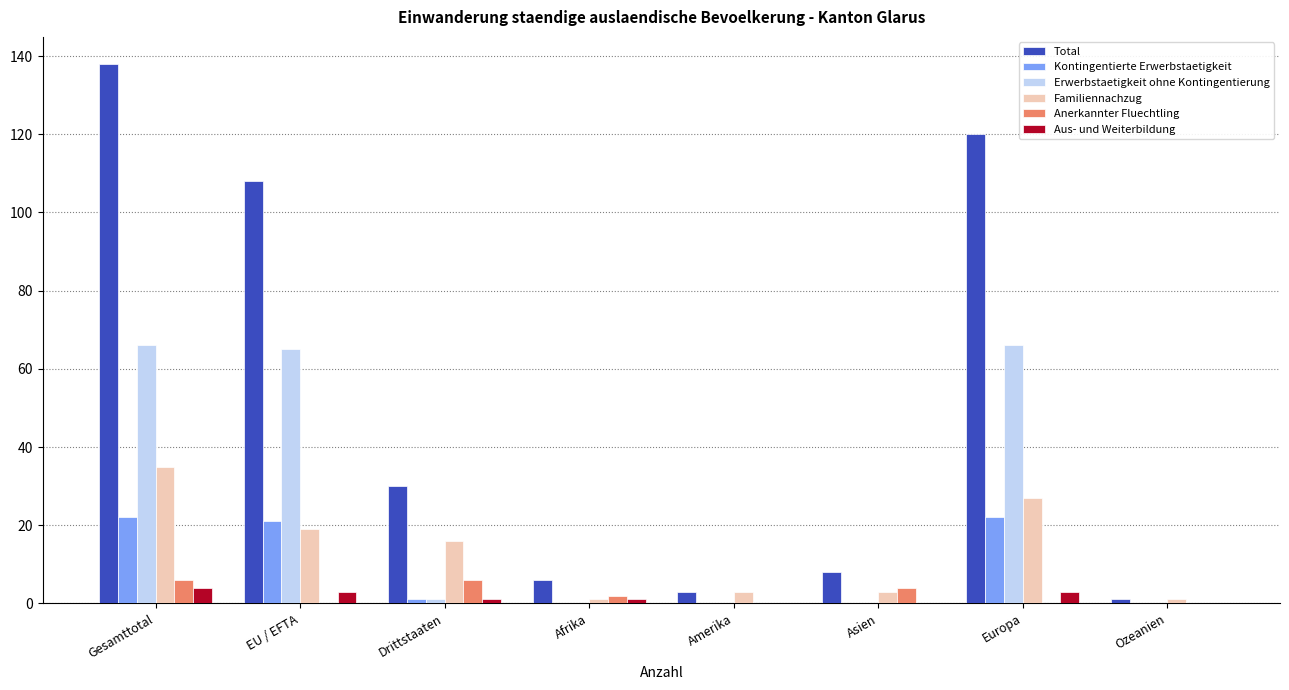

Count the number of categories in the chart.

8